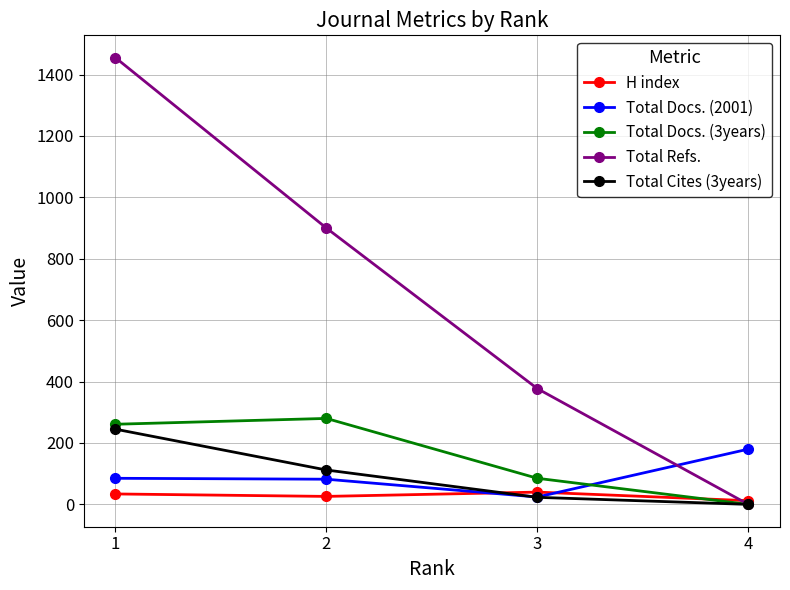

Which series has the largest range (max minus min)?

Total Refs.